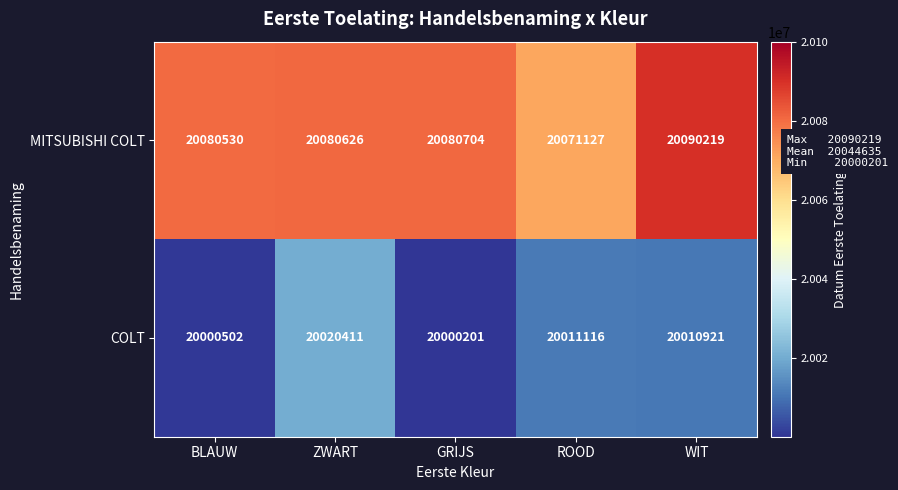

How many series are shown in this chart?

2